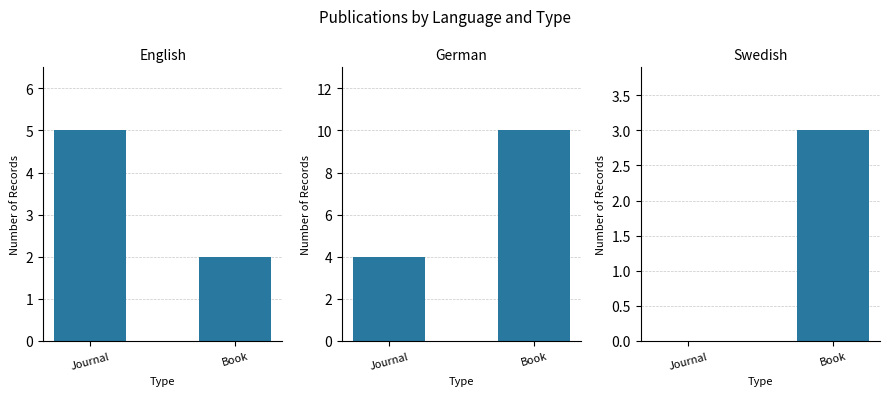

What is the sum of all Swedish values?

3